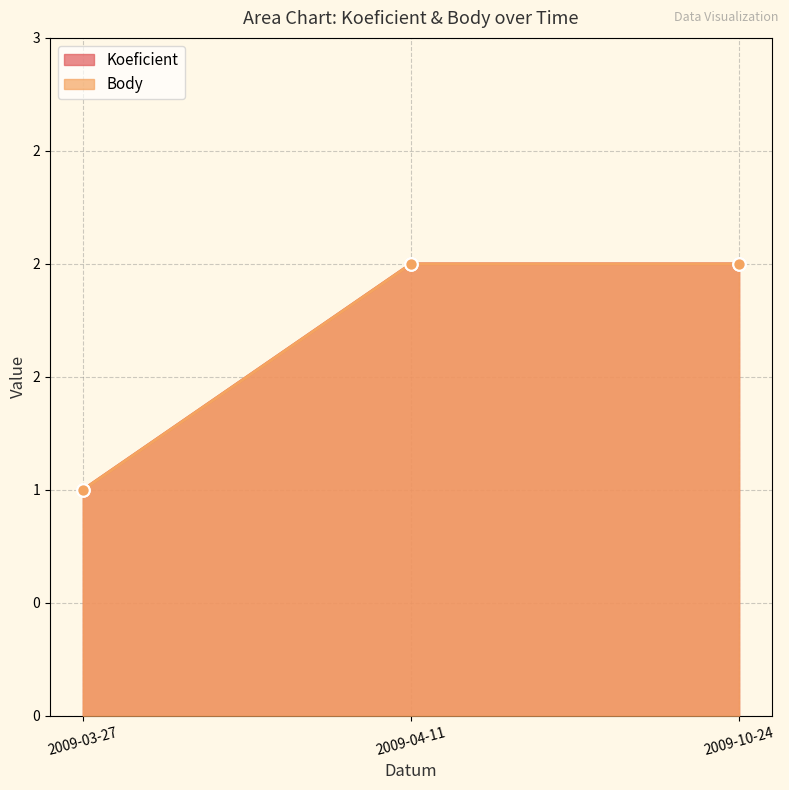

Which series reaches the minimum Y coordinate?

Koeficient